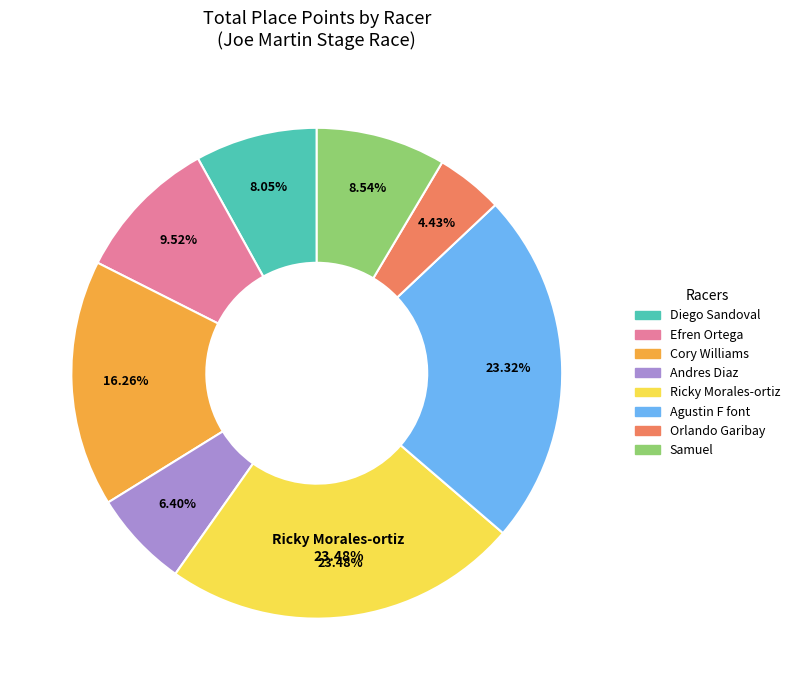

What is the smallest slice in the pie chart?

Orlando Garibay